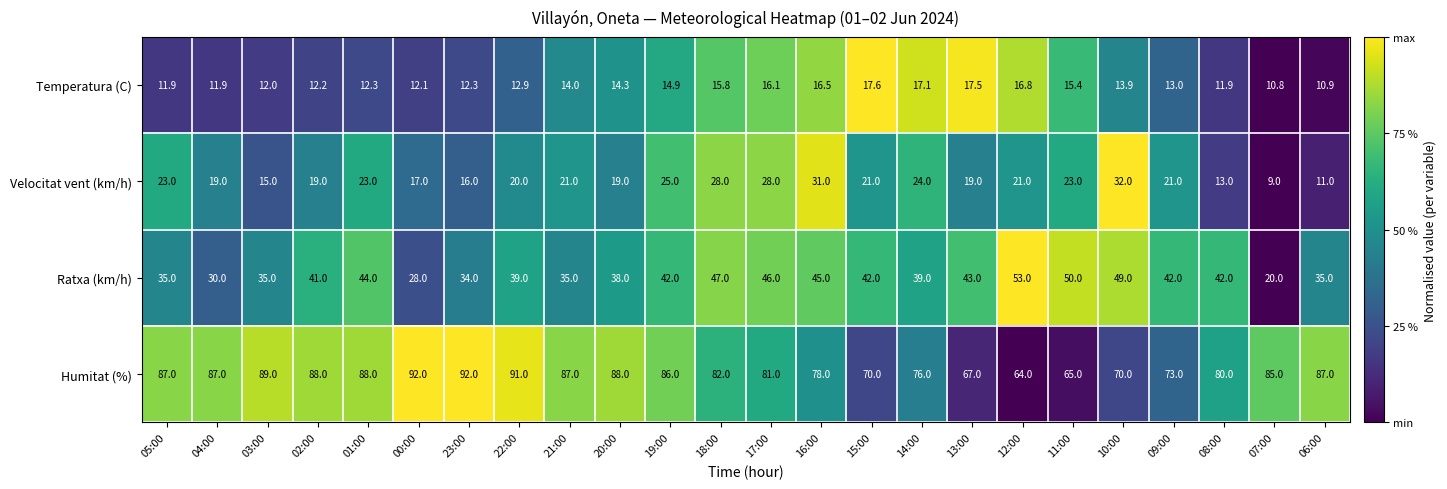

True or false: Velocitat vent (km/h) has a value of 23.0 at 01:00.

True